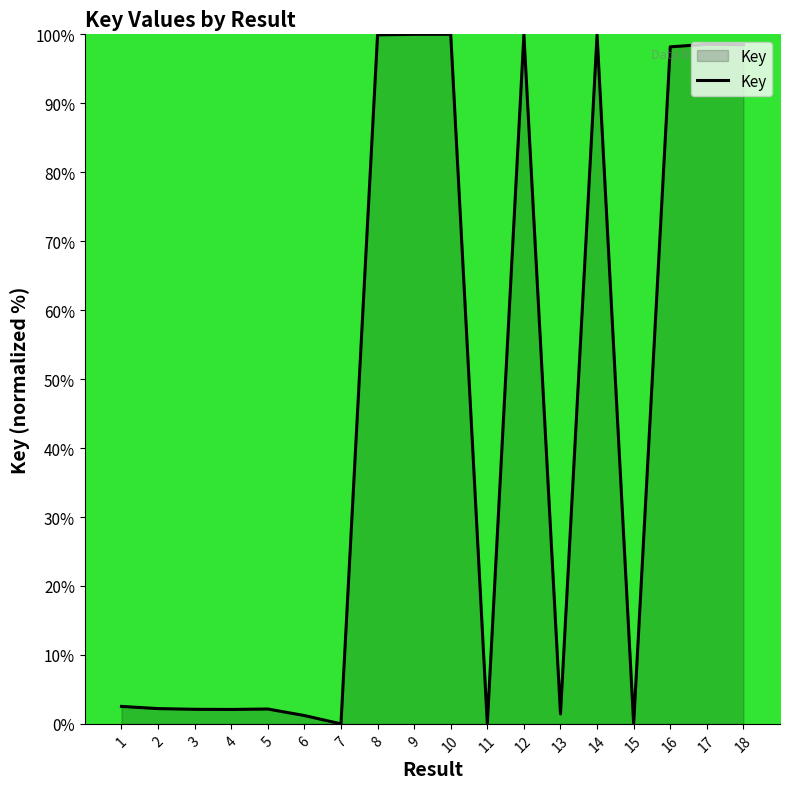

What is the difference between the maximum and minimum values?

100.0